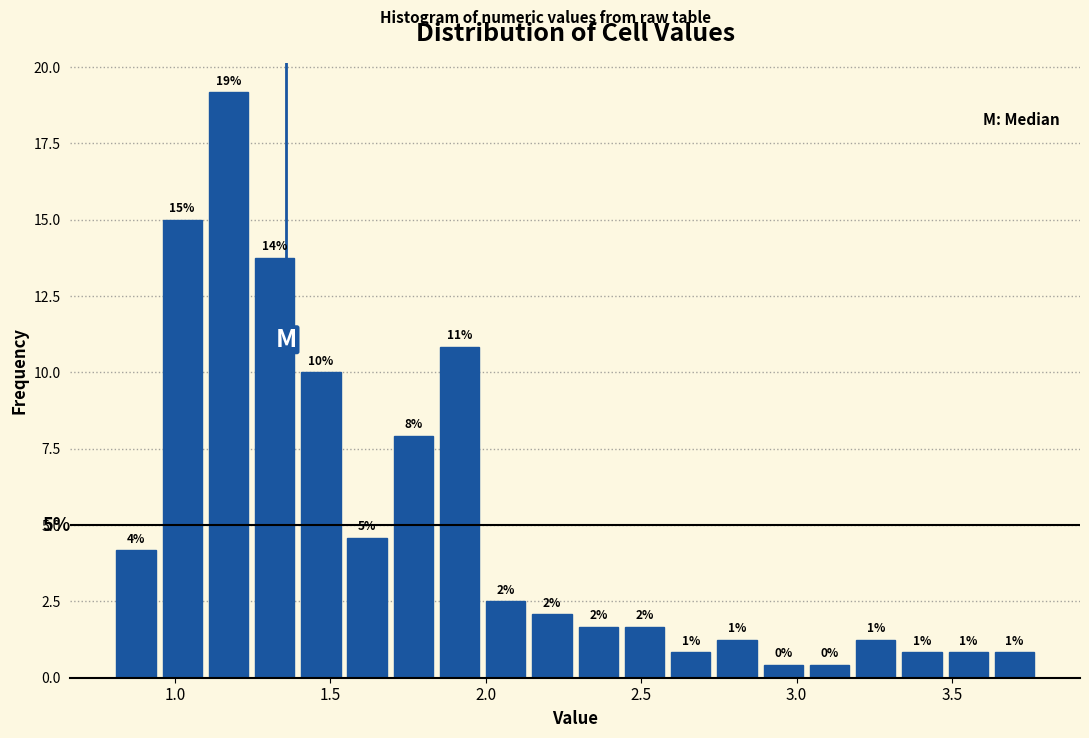

Around what value on the x-axis is the tallest bar? Give the approximate position of its centre, as read against the axis.

1.15